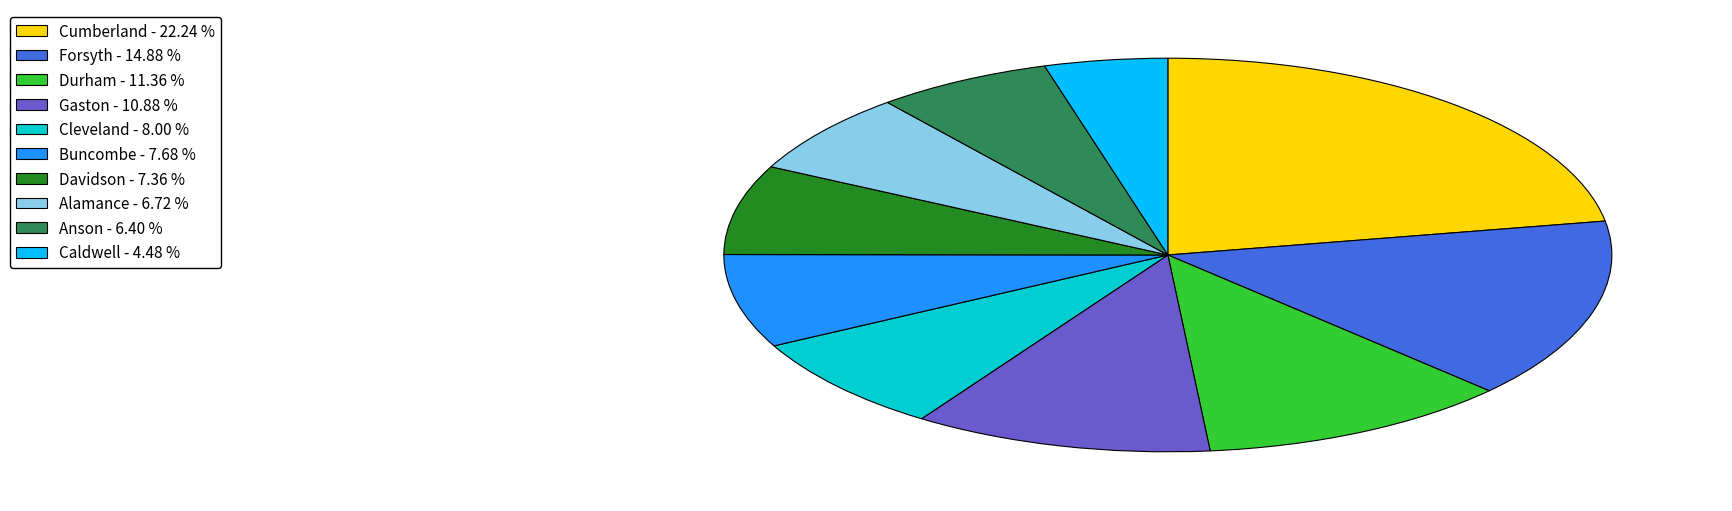

Do Davidson - 7.36 % and Gaston - 10.88 % together represent more than half of the pie?

No